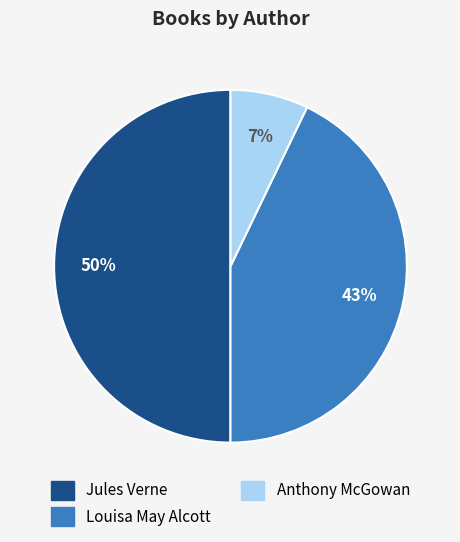

Is the sum of Jules Verne and Anthony McGowan greater than half?

Yes